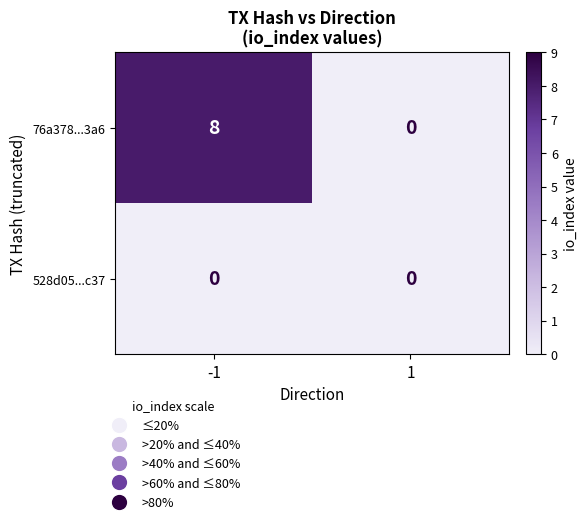

Which series has the largest total across all categories?

76a378...3a6